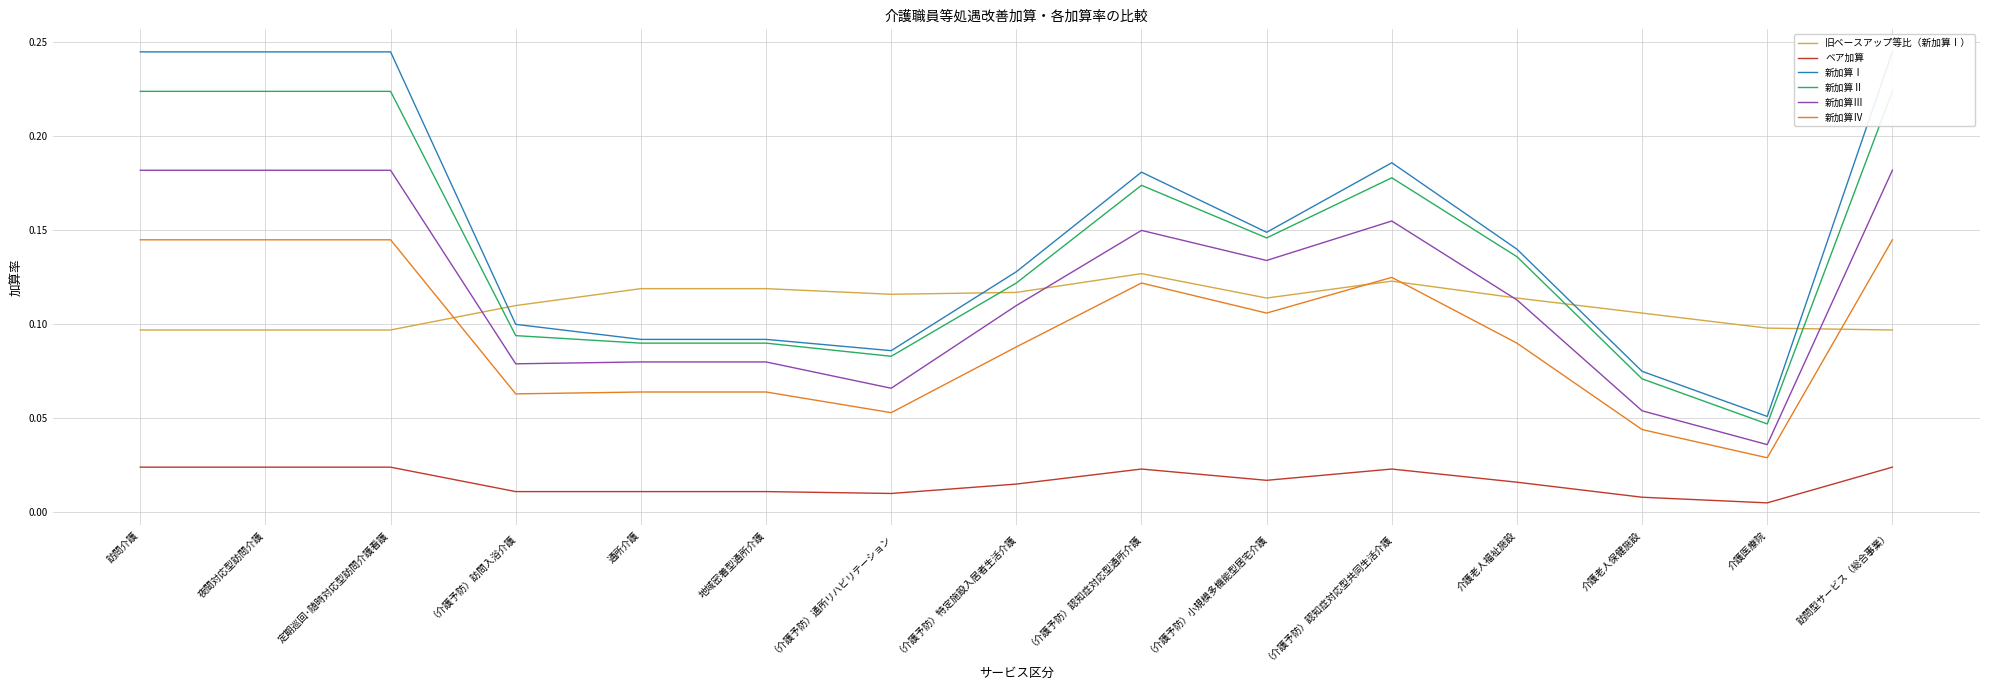

What is the sum of all 新加算Ⅱ values?

2.1